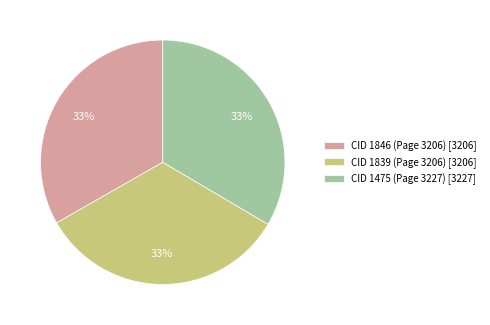

What percentage is the CID 1839 (Page 3206) [3206] slice, to the nearest percent?

33%